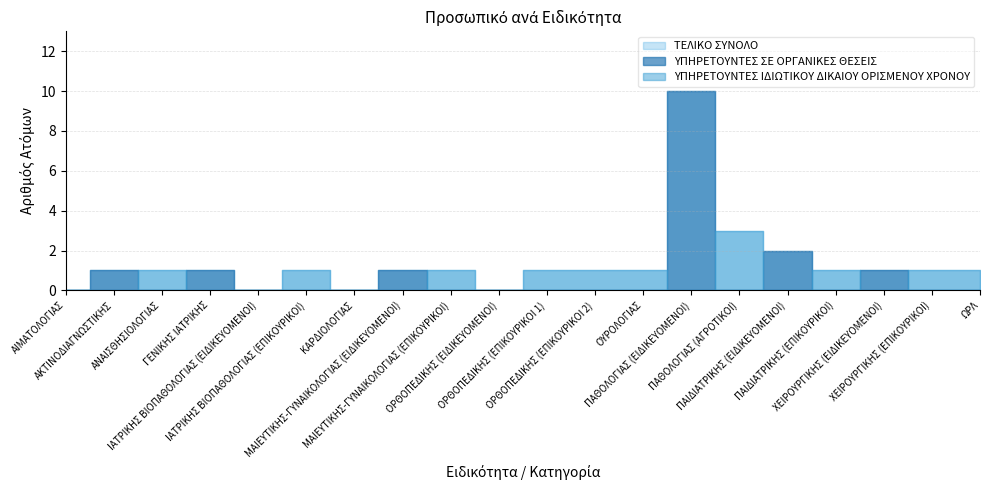

Is the value of ΥΠΗΡΕΤΟΥΝΤΕΣ ΣΕ ΟΡΓΑΝΙΚΕΣ ΘΕΣΕΙΣ at ΙΑΤΡΙΚΗΣ ΒΙΟΠΑΘΟΛΟΓΙΑΣ (ΕΙΔΙΚΕΥΟΜΕΝΟΙ) greater than the value of ΥΠΗΡΕΤΟΥΝΤΕΣ ΙΔΙΩΤΙΚΟΥ ΔΙΚΑΙΟΥ ΟΡΙΣΜΕΝΟΥ ΧΡΟΝΟΥ at ΓΕΝΙΚΗΣ ΙΑΤΡΙΚΗΣ?

No